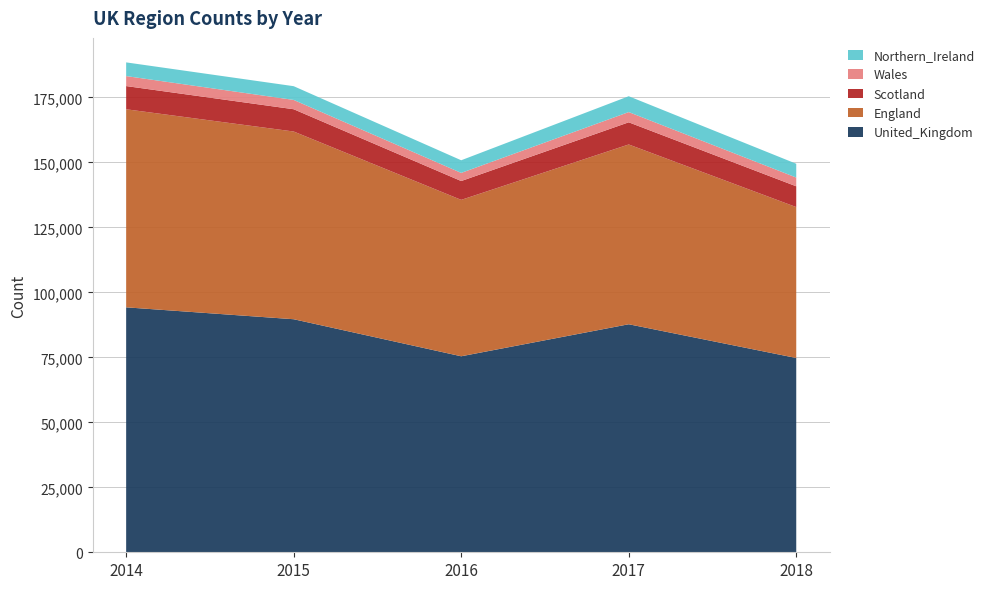

Reading left to right, extract all data points from this chart.

United_Kingdom: 01/05/2014=94248	01/05/2015=89669	01/05/2016=75417	01/05/2017=87737	01/05/2018=74751
England: 01/05/2014=76211	01/05/2015=72232	01/05/2016=60179	01/05/2017=69176	01/05/2018=58073
Scotland: 01/05/2014=8925	01/05/2015=8569	01/05/2016=7248	01/05/2017=8529	01/05/2018=7993
Wales: 01/05/2014=3848	01/05/2015=3580	01/05/2016=3125	01/05/2017=3933	01/05/2018=3368
Northern_Ireland: 01/05/2014=5264	01/05/2015=5288	01/05/2016=4865	01/05/2017=6099	01/05/2018=5308